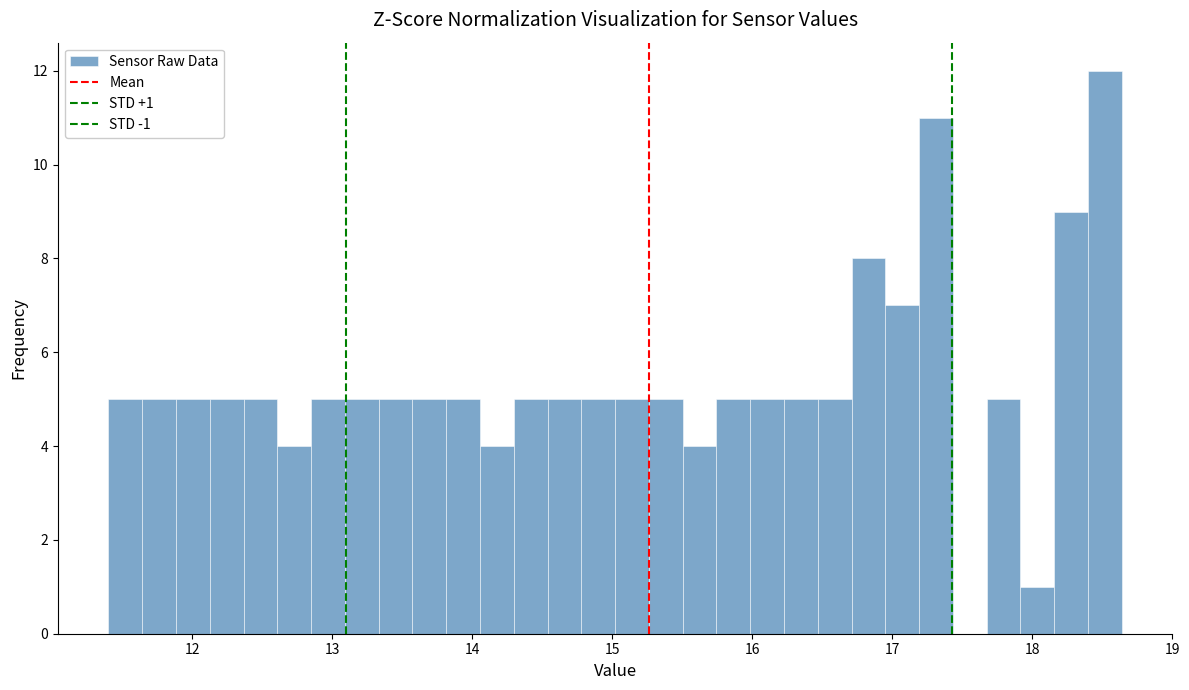

Read against the x-axis, roughly where is the centre of the tallest bar?

18.5